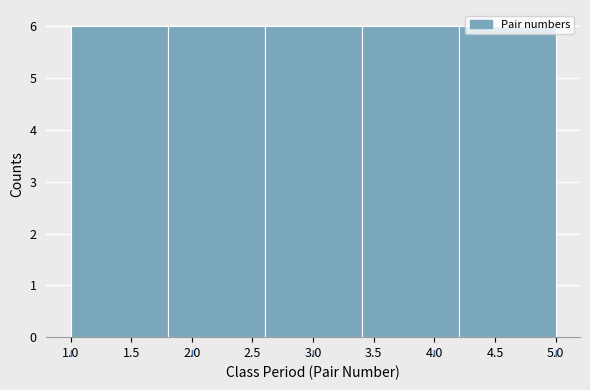

Reading left to right, transcribe this chart: for each bar, give the range it covers on the x-axis and its height. The values are not printed on the chart, so give them approximately, as read against the axis.

1.0 to 1.8: 6
1.8 to 2.6: 6
2.6 to 3.4: 6
3.4 to 4.2: 6
4.2 to 5.0: 6